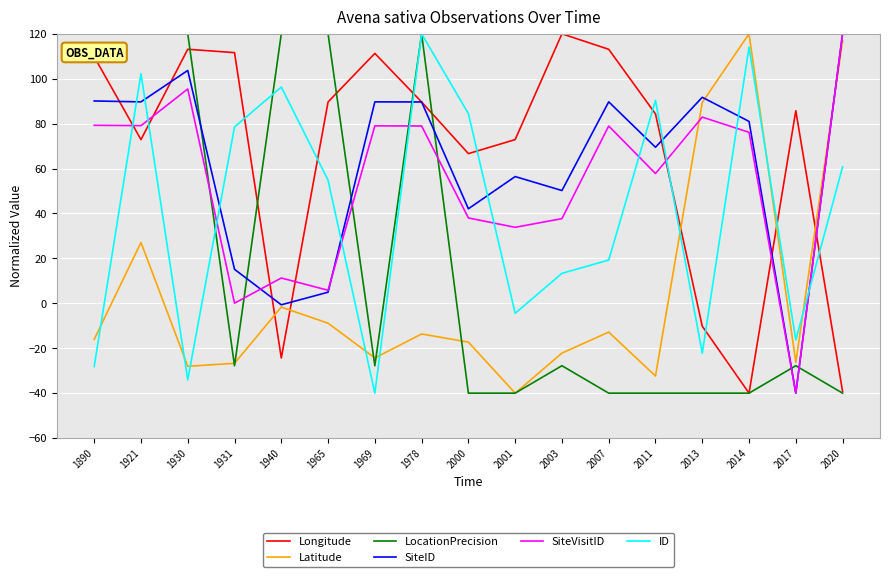

True or false: SiteVisitID has a value of 117.0 at 1978.

False